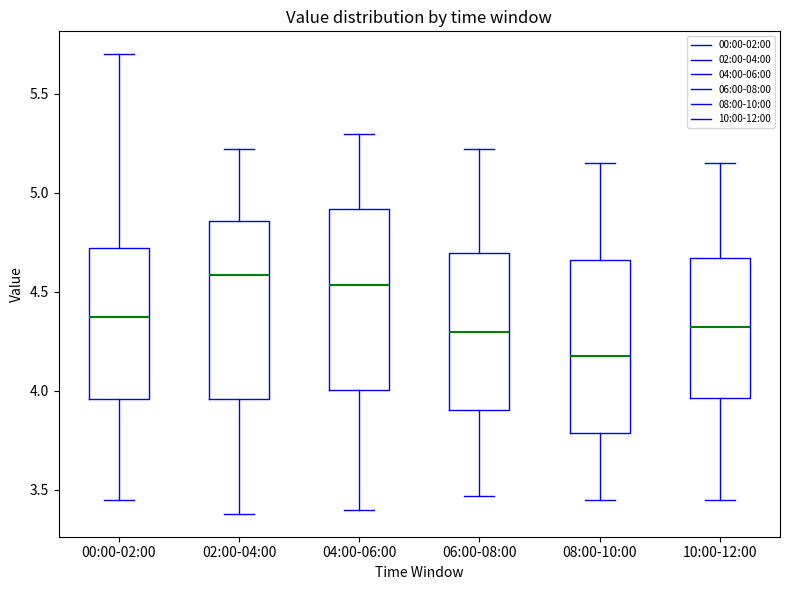

Which box has the lowest median line?

08:00-10:00